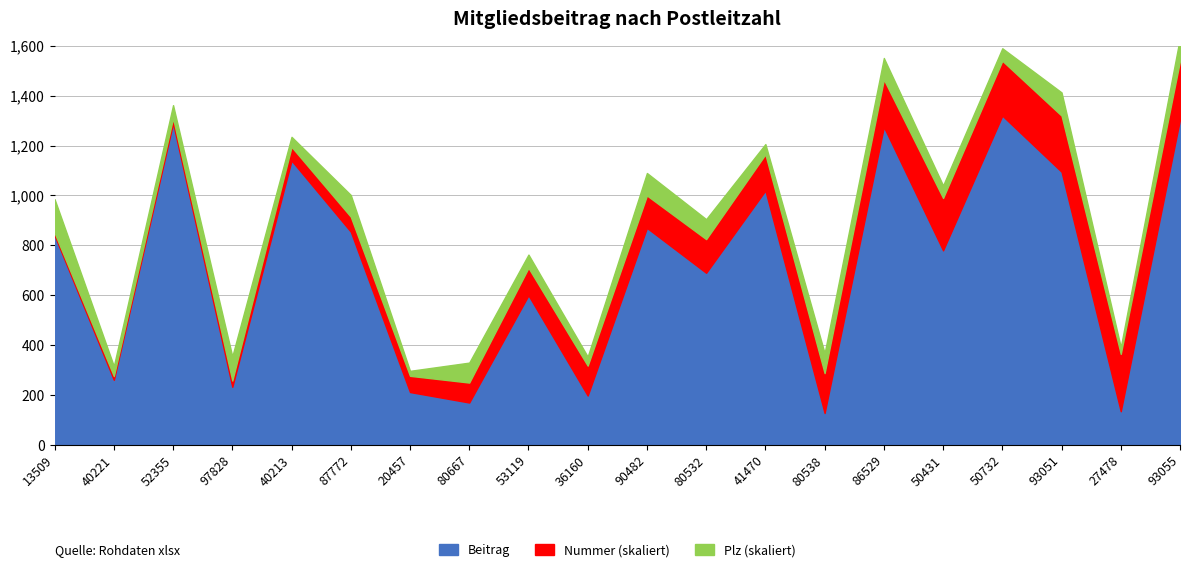

True or false: Beitrag and Plz_scaled cross at least once.

False